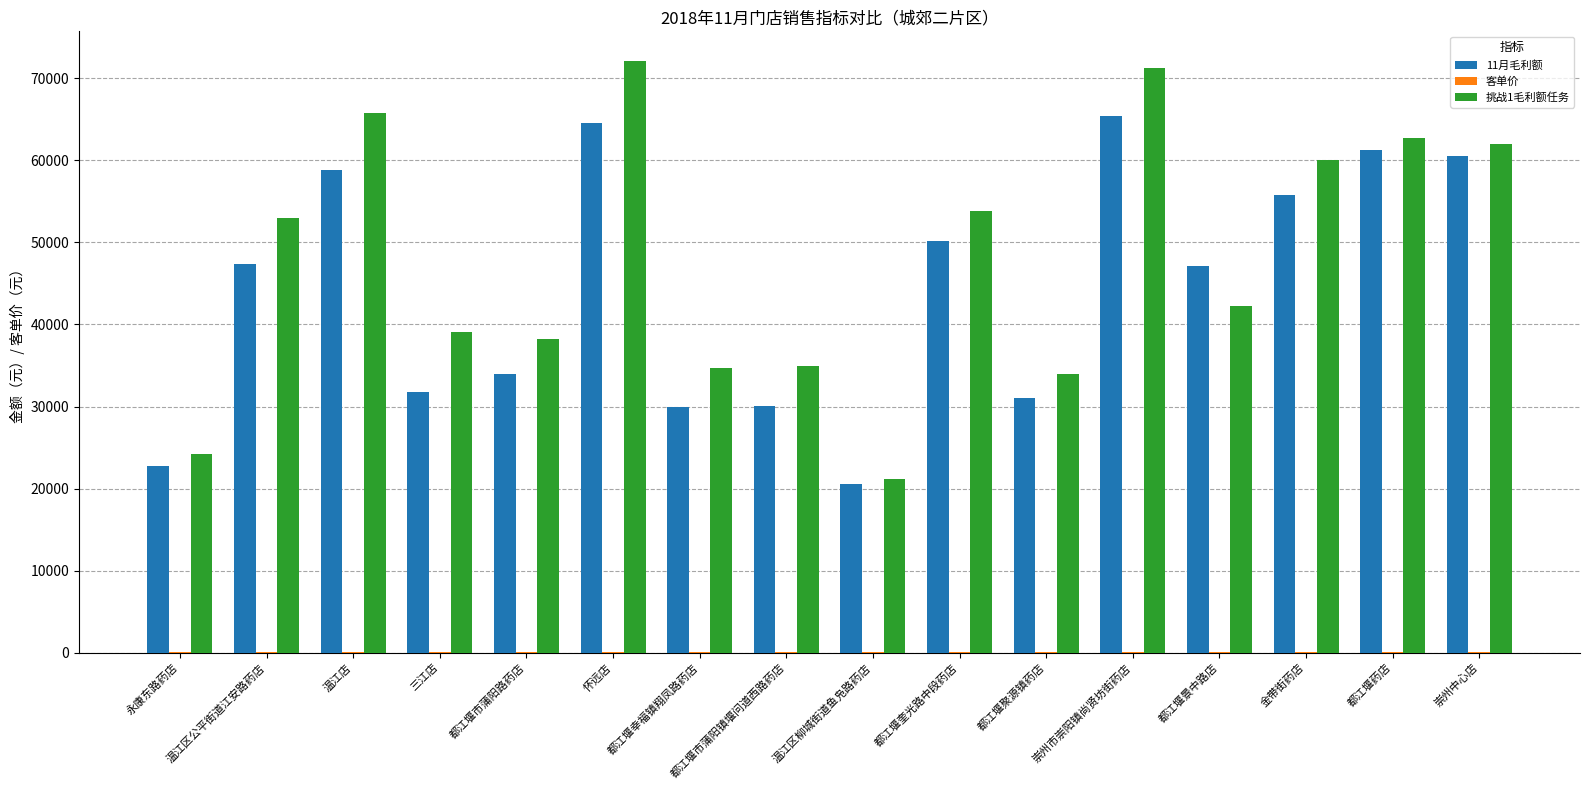

Which series has the largest total across all categories?

挑战1毛利额任务